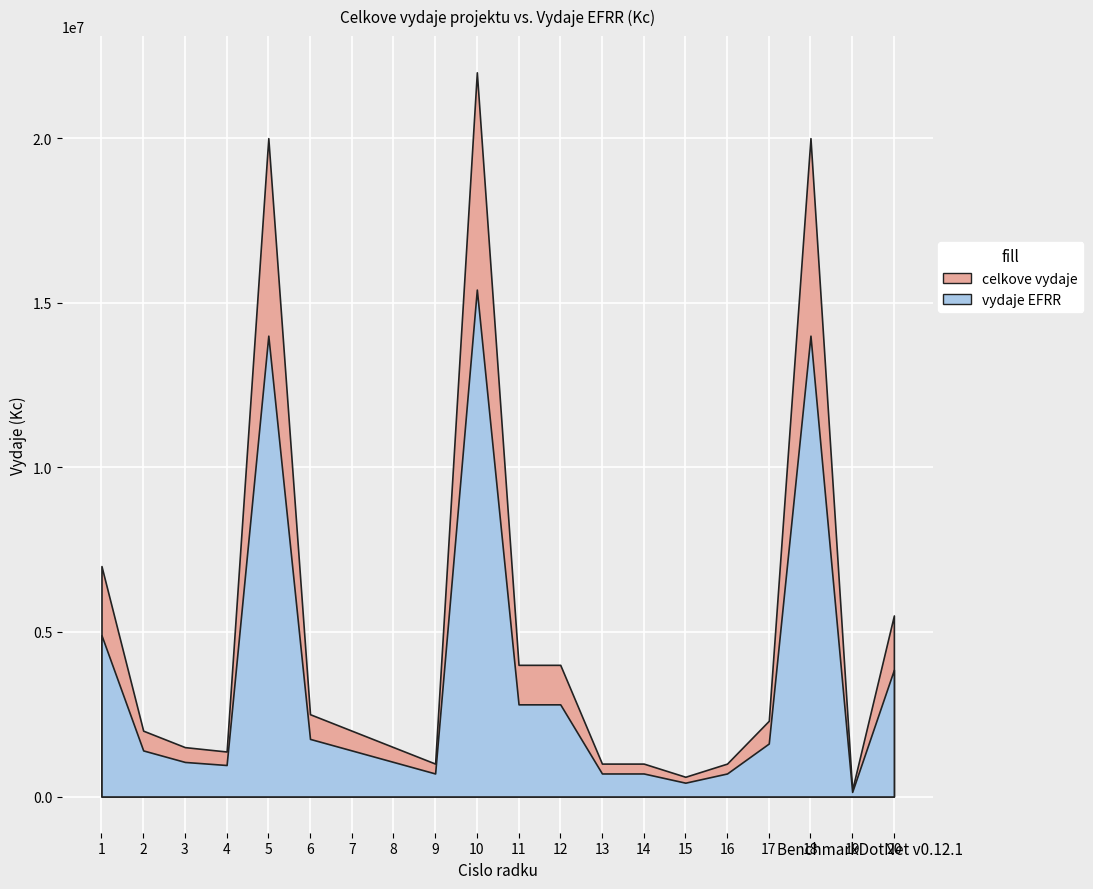

Which category has the highest value in the celkove_vydaje series?

10